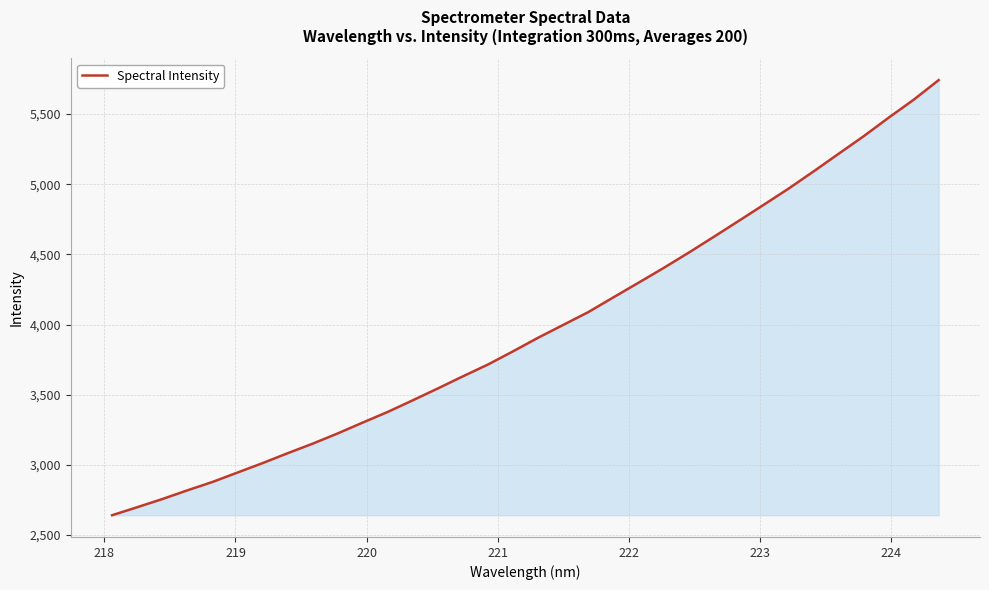

What is the greatest value displayed?

5742.6